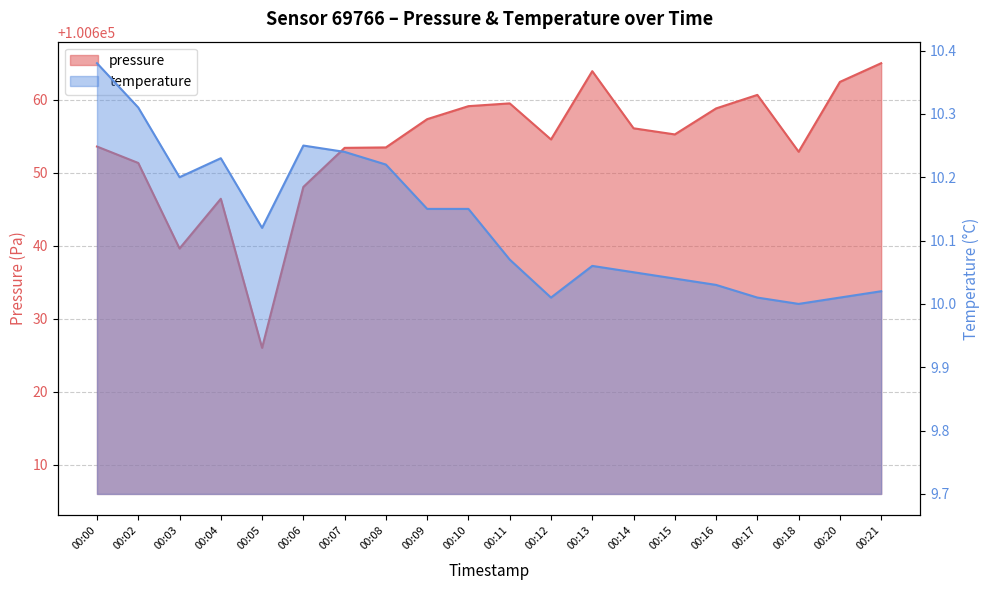

Does the chart display data point markers on the line(s)?

No